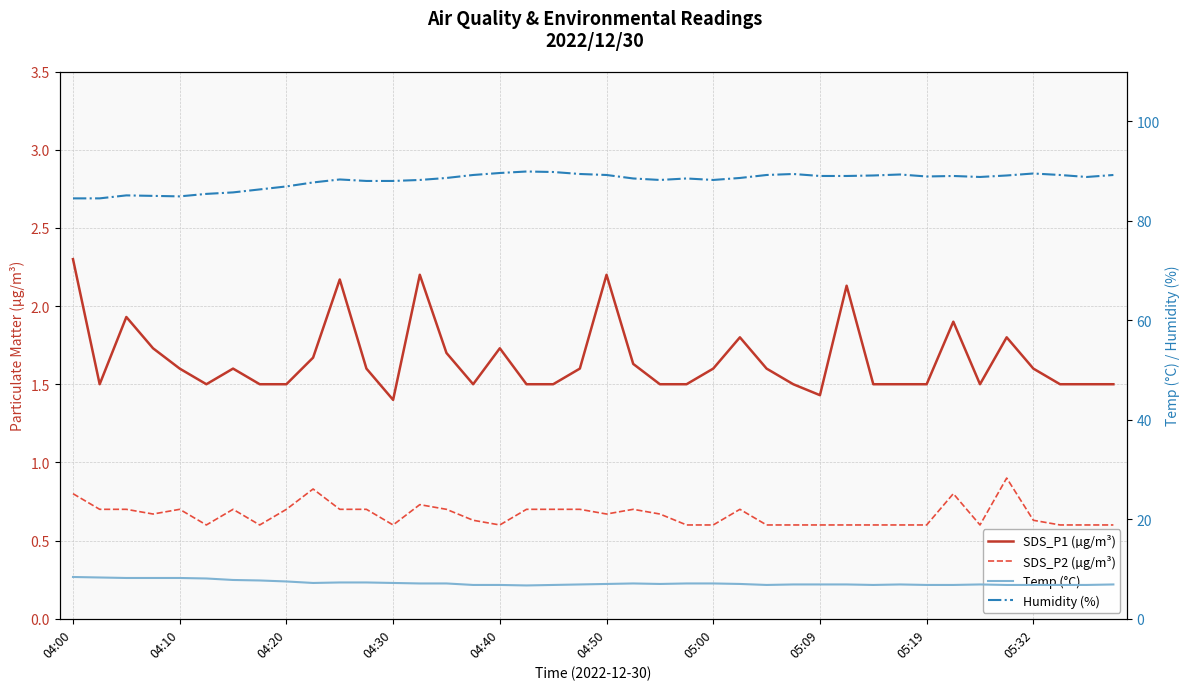

At which label does SDS_P1 (µg/m³) reach its peak?

04:00